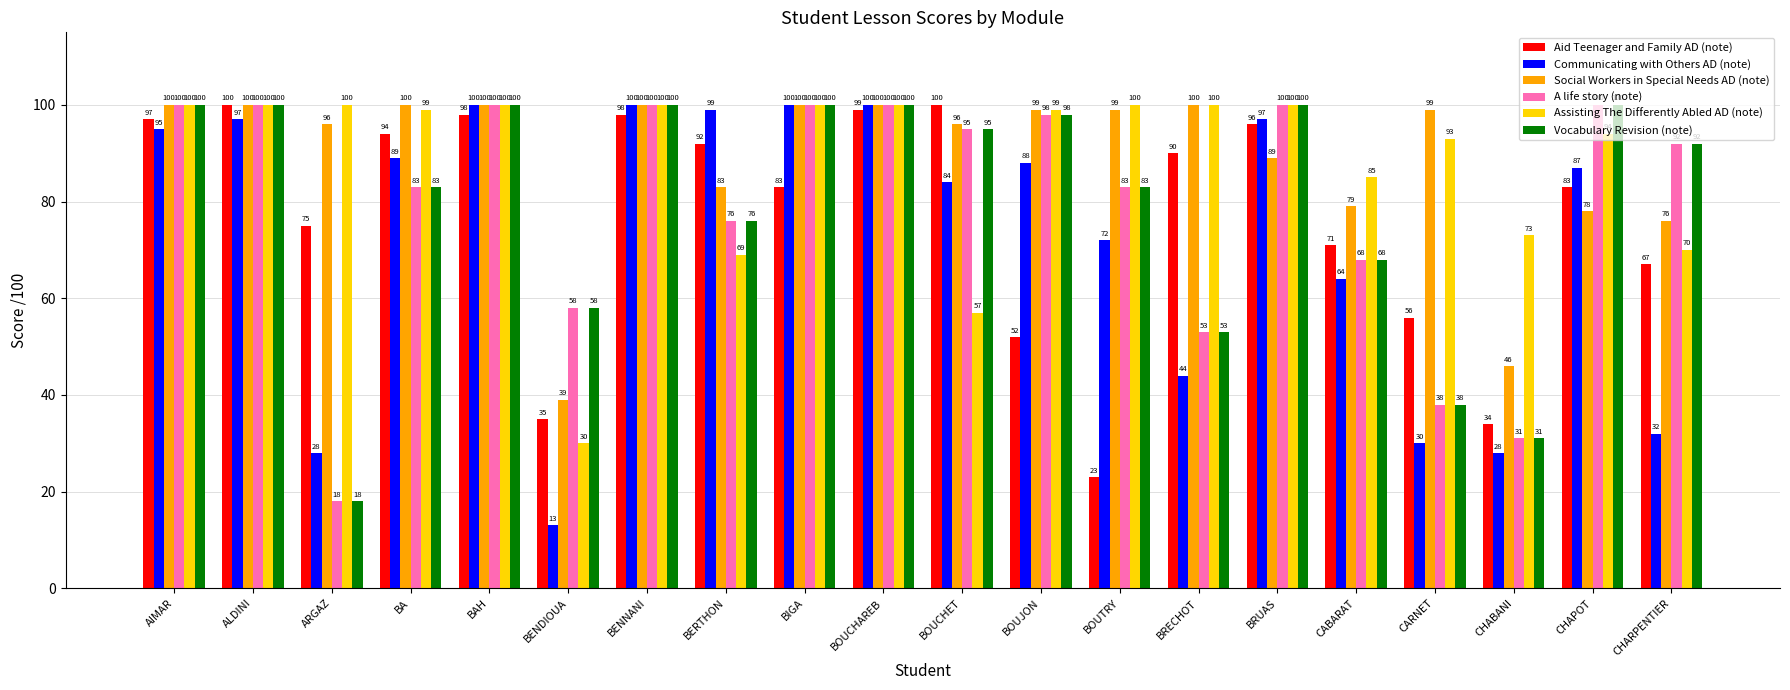

What is the difference between the highest and lowest values at BOUCHET?

43